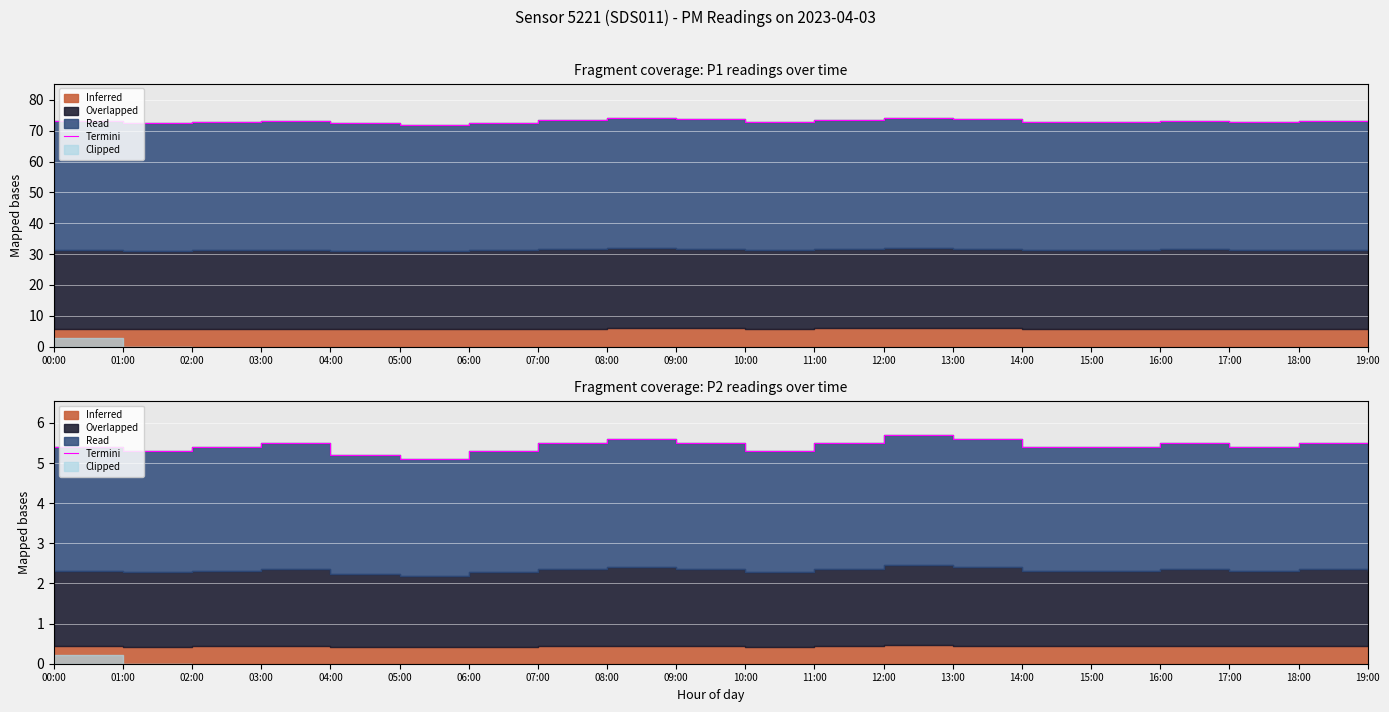

At which category does the data reach its first local valley?

01:00